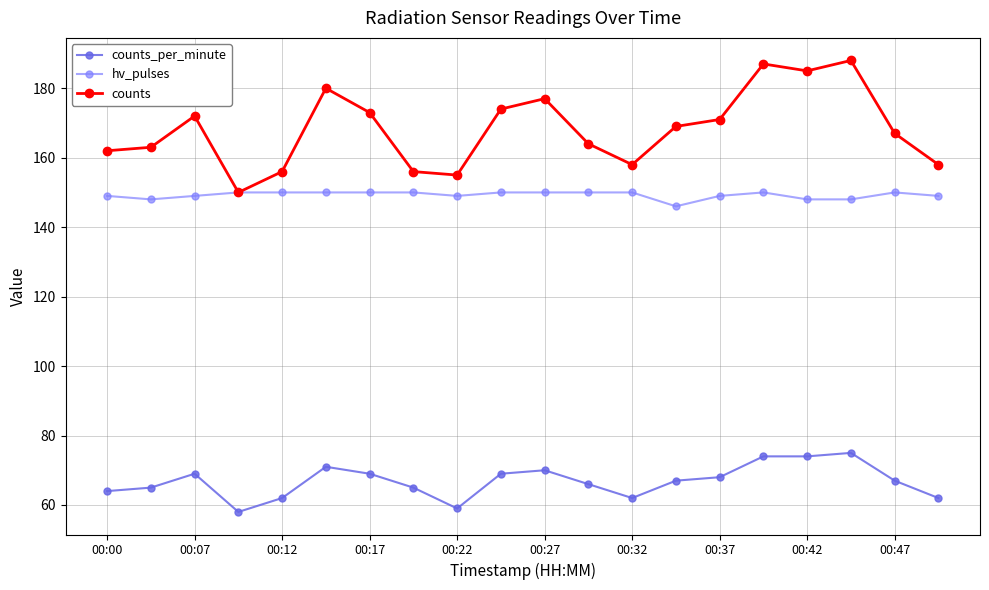

What is the value of the counts point at the 4th from the left?

150